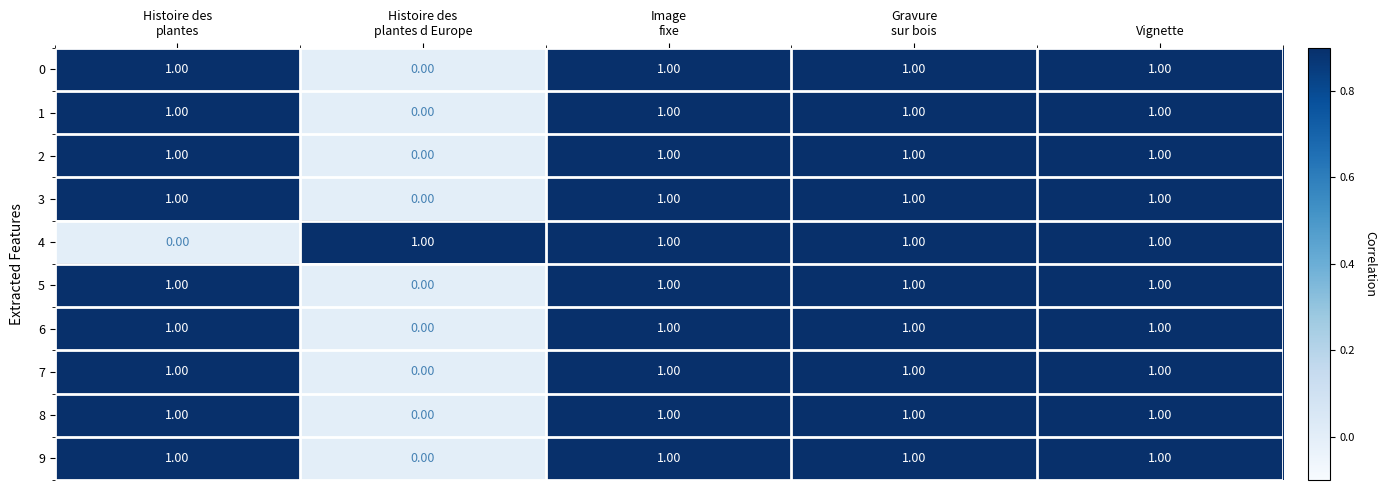

What is the sum of all 9 values?

4